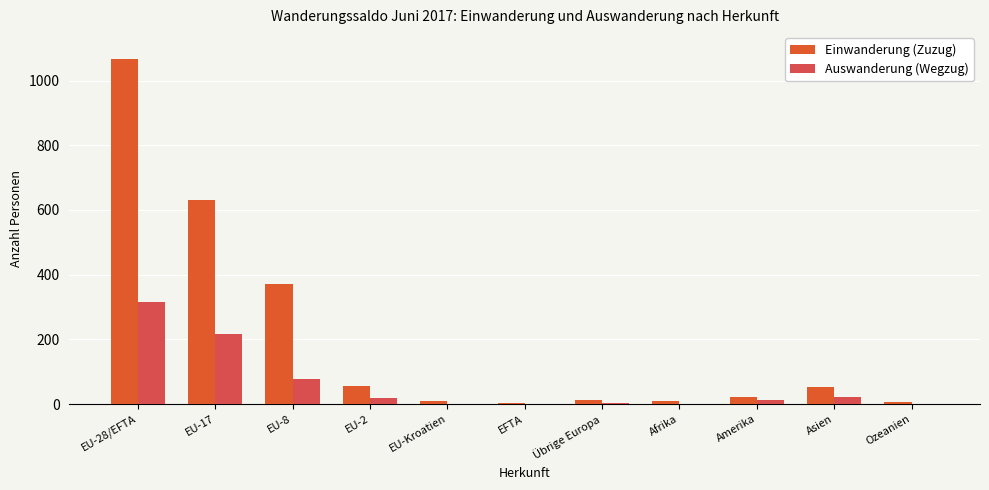

At which label does Auswanderung (Wegzug) reach its peak?

EU-28/EFTA